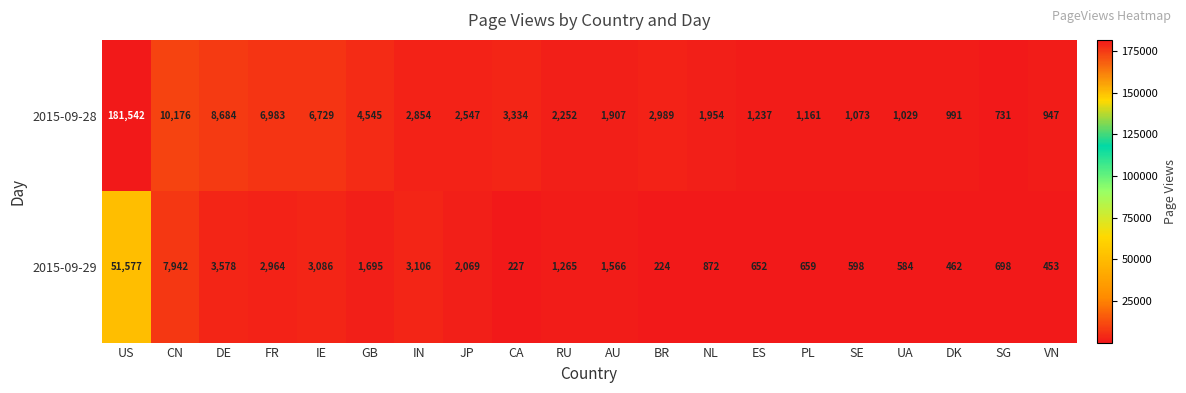

At which category is the sum across all series the highest?

US